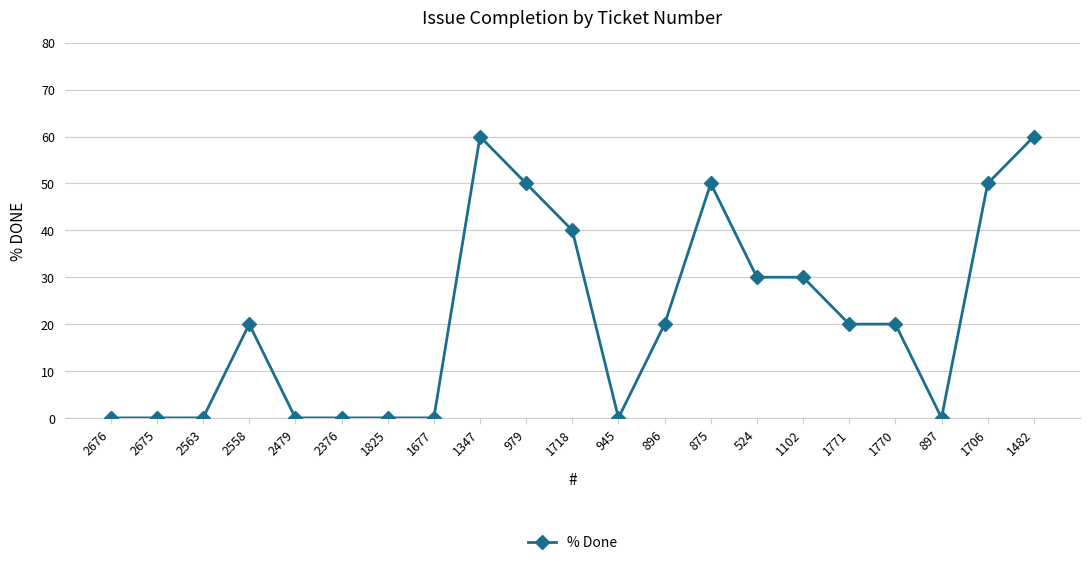

Is this an area chart (filled region under the line)?

No